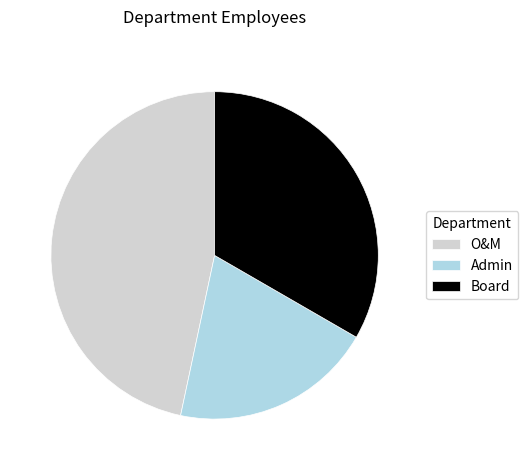

What is the smallest slice in the pie chart?

Admin